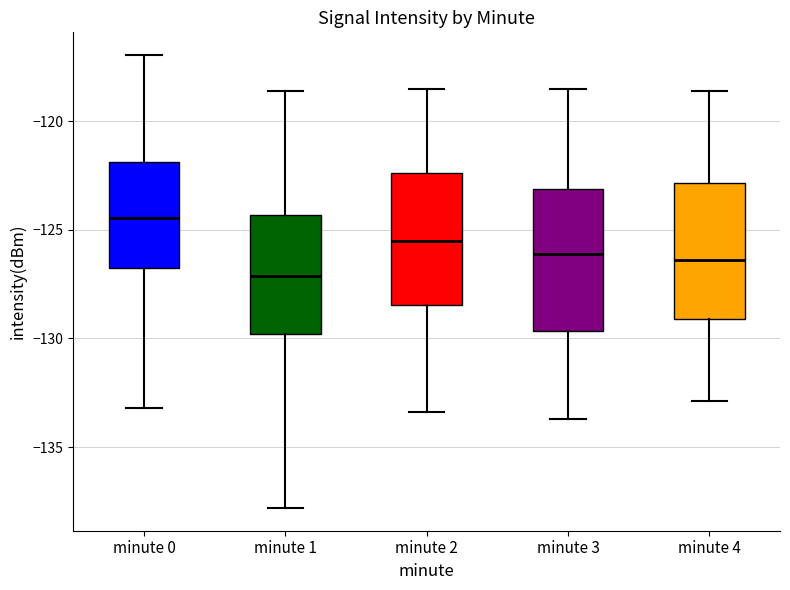

Which box has the highest median line?

minute 0